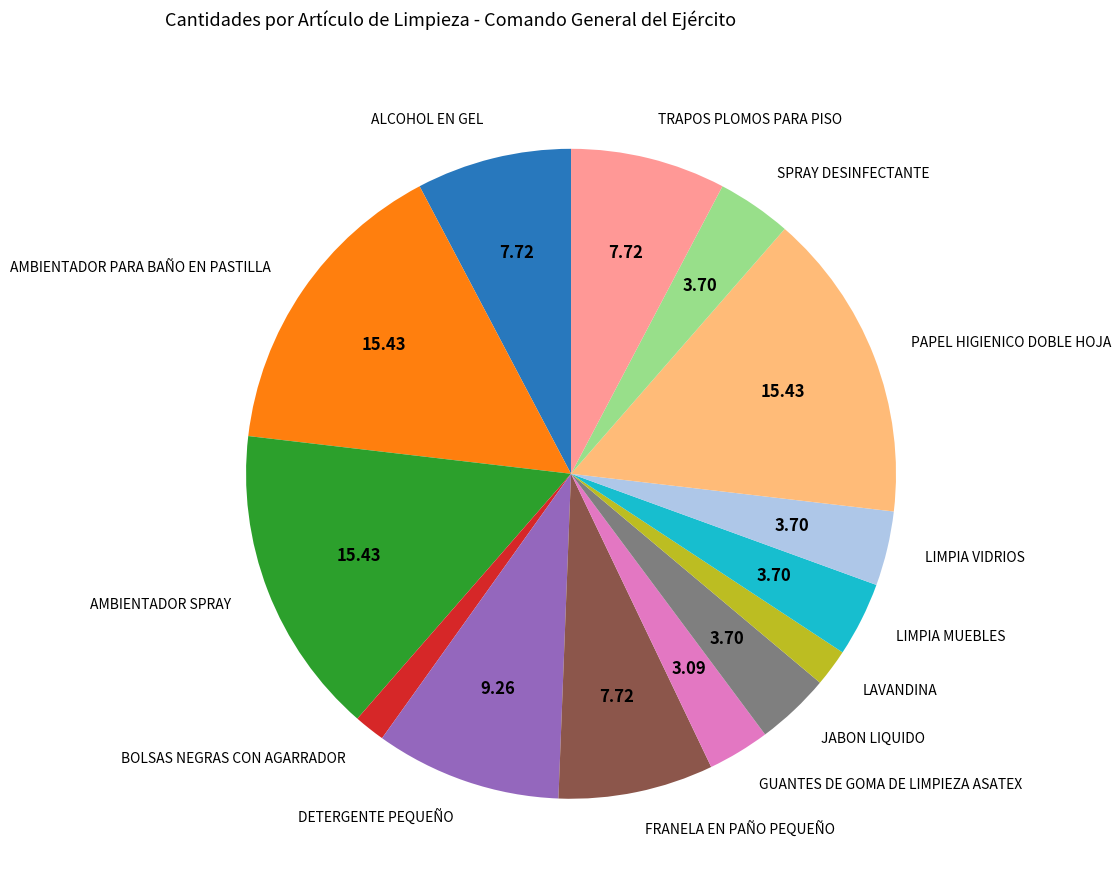

Is the sum of GUANTES DE GOMA DE LIMPIEZA ASATEX and LIMPIA VIDRIOS greater than half?

No